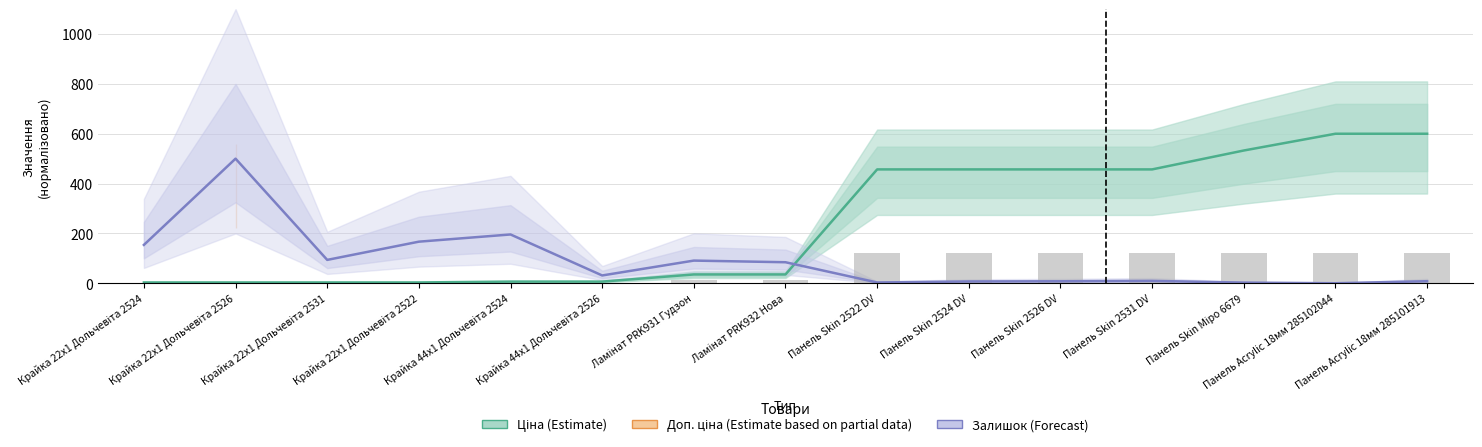

What position from the left is Крайка 22x1 Дольчевіта 2531?

3